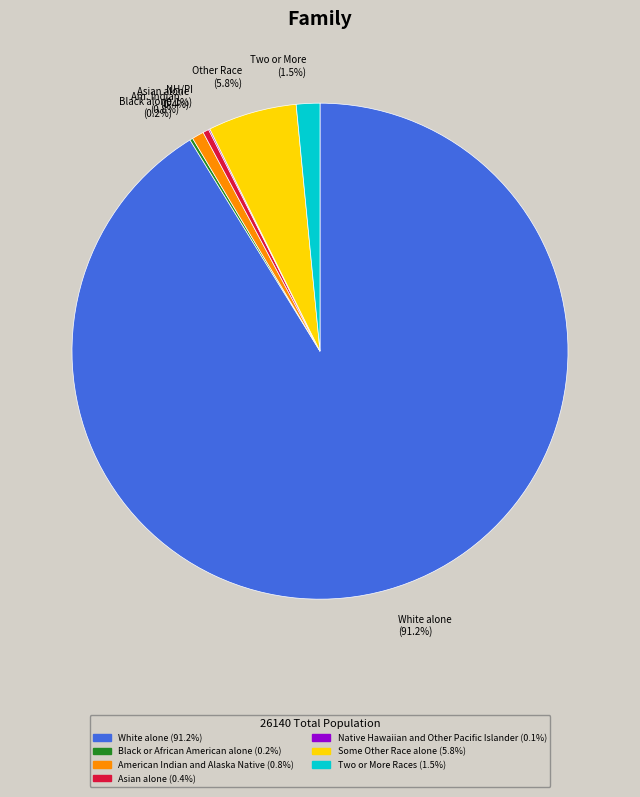

Is there a majority slice in this chart?

Yes